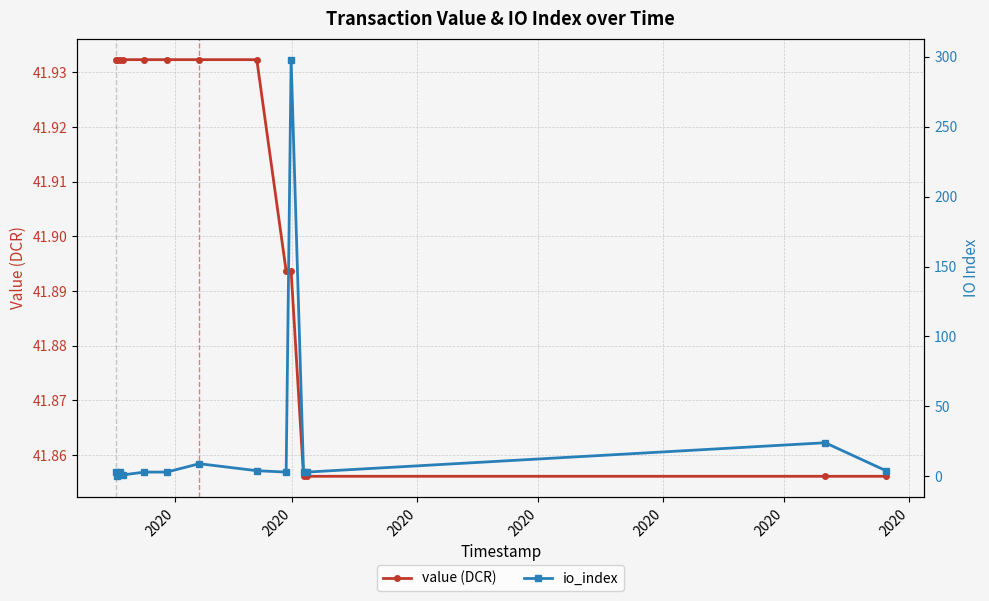

What are all the series names shown in the legend?

value (DCR), io_index